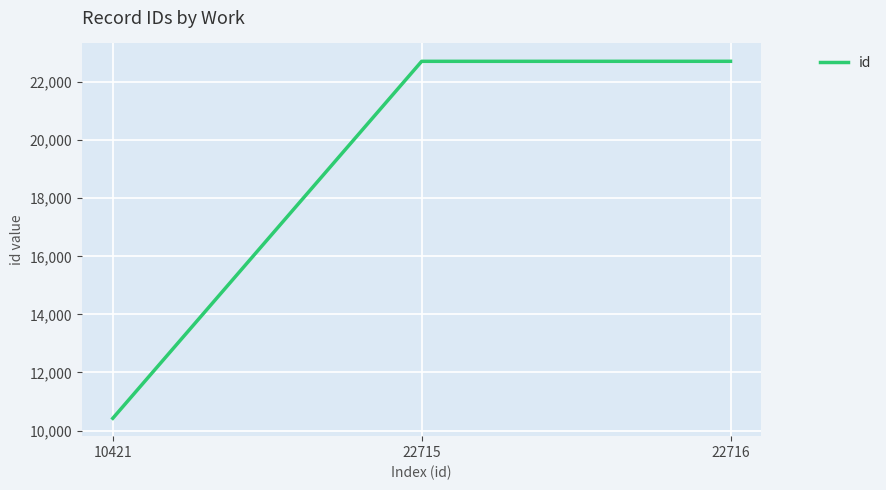

What is the average value?

18617